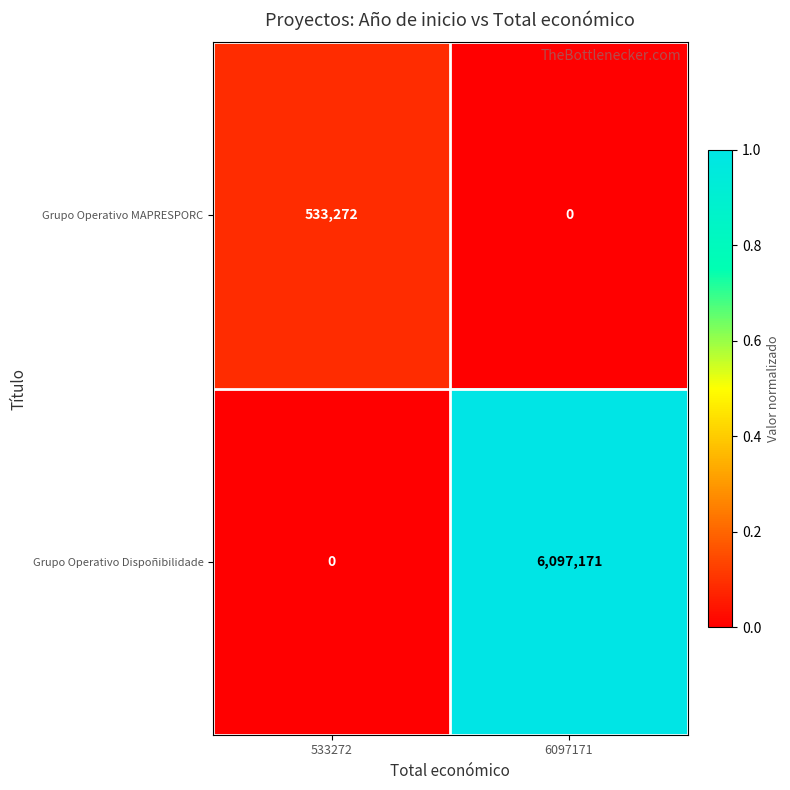

List the series in order of their peak value, lowest first.

Grupo Operativo MAPRESPORC, Grupo Operativo Dispoñibilidade